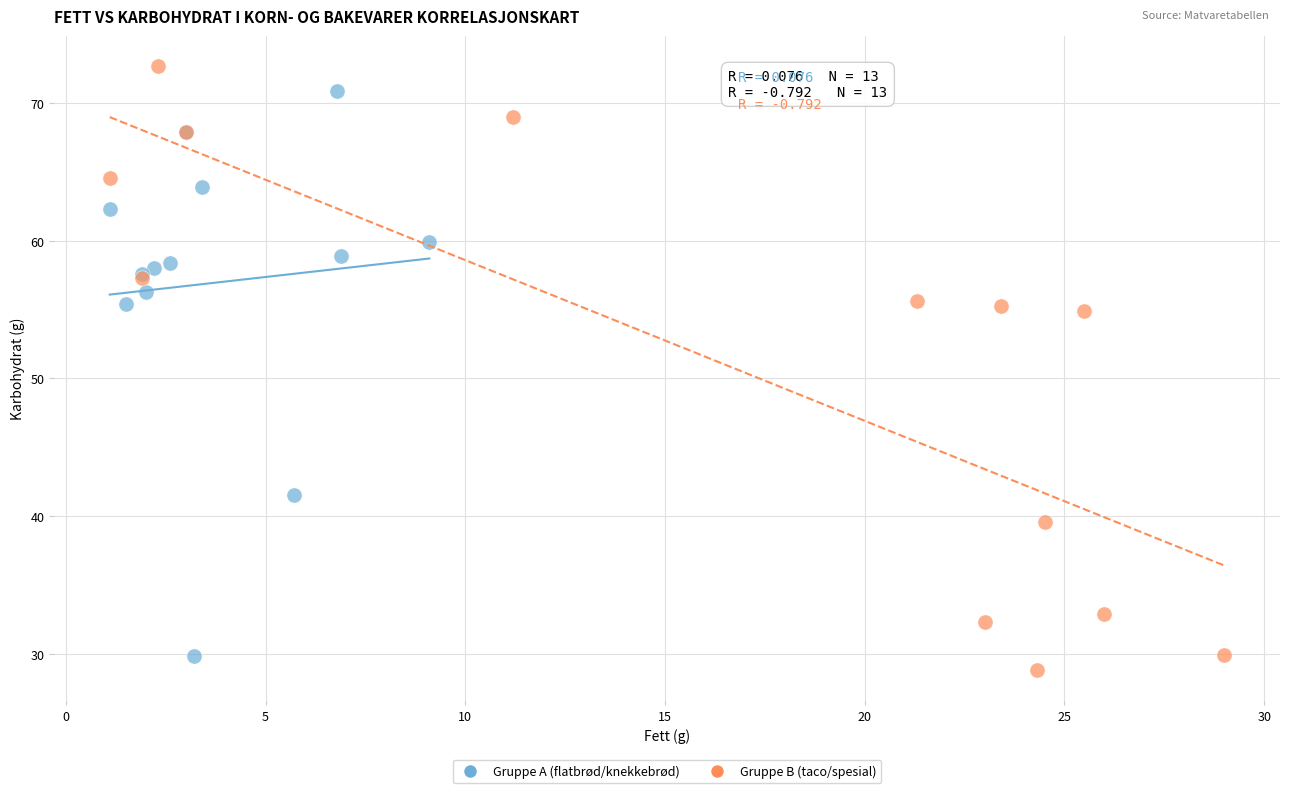

Which series contains the highest Y value?

Gruppe B (taco/spesial)